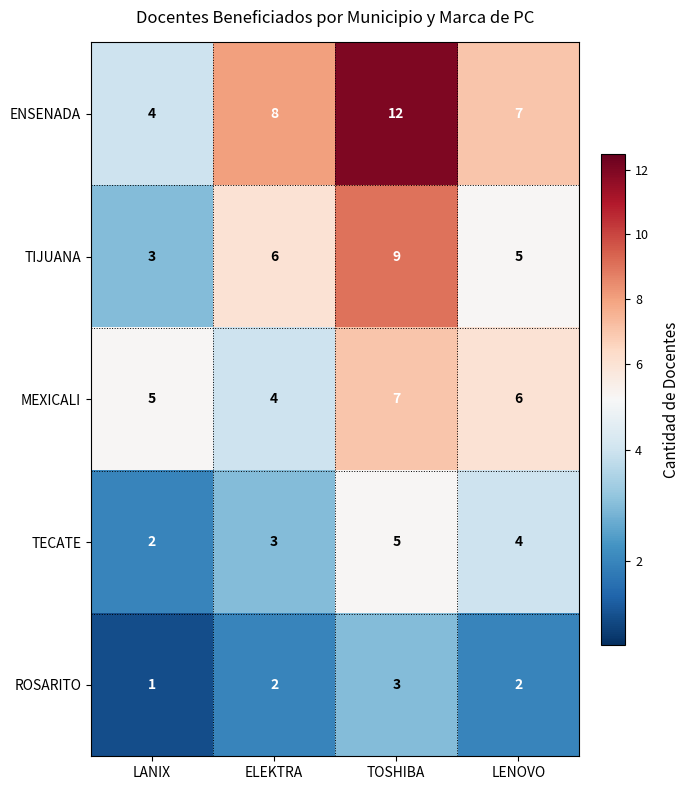

Rank the series at TOSHIBA from highest to lowest value.

ENSENADA, TIJUANA, MEXICALI, TECATE, ROSARITO